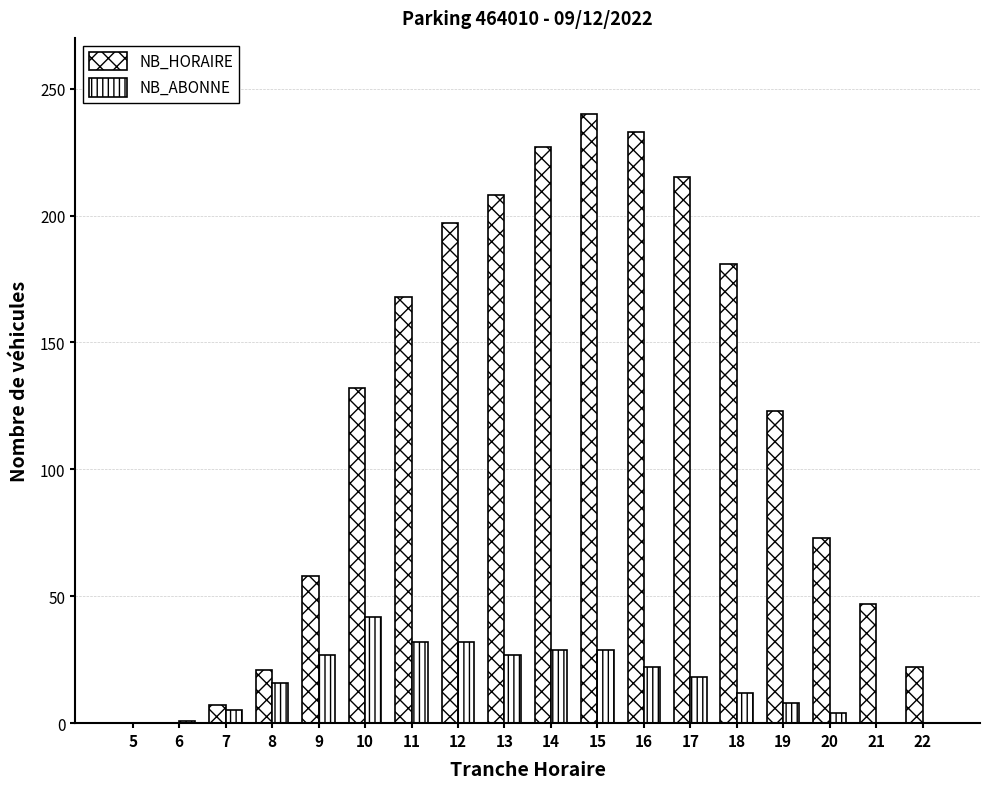

At which category is the sum across all series the highest?

15